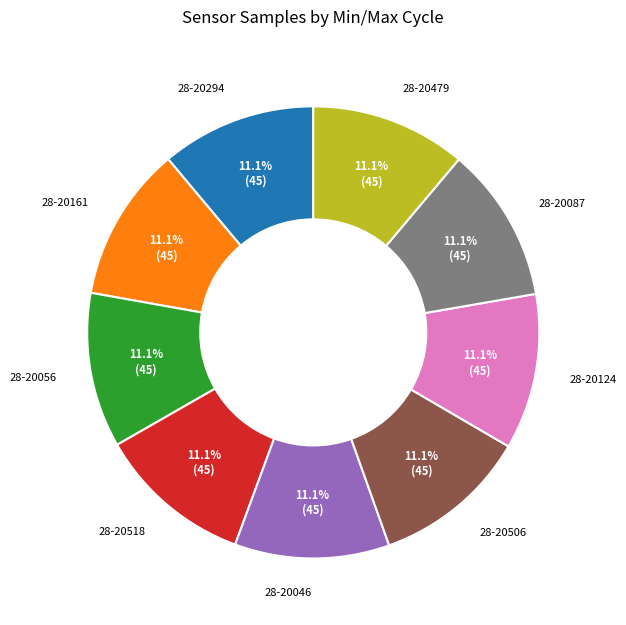

Is there any slice that represents more than half of the pie?

No